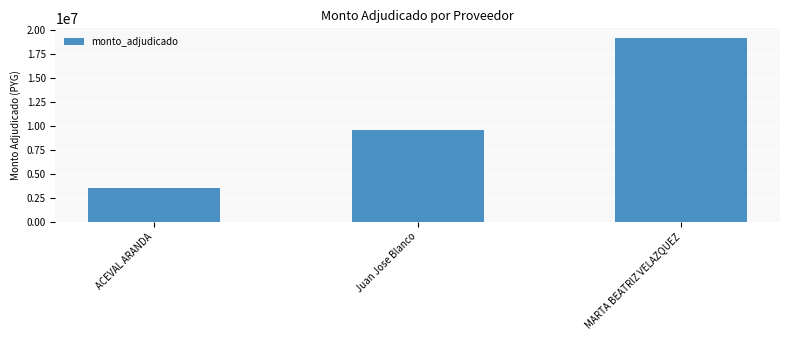

Which label corresponds to the smallest value in the chart?

ACEVAL ARANDA